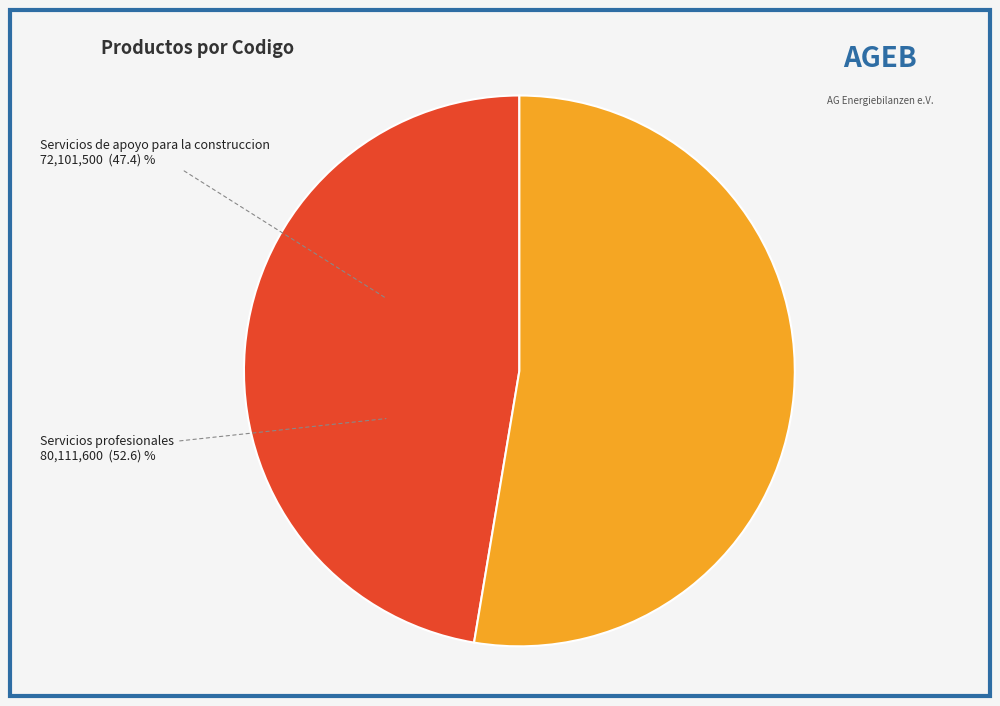

Which slice is the smallest?

Servicios de apoyo para la construccion